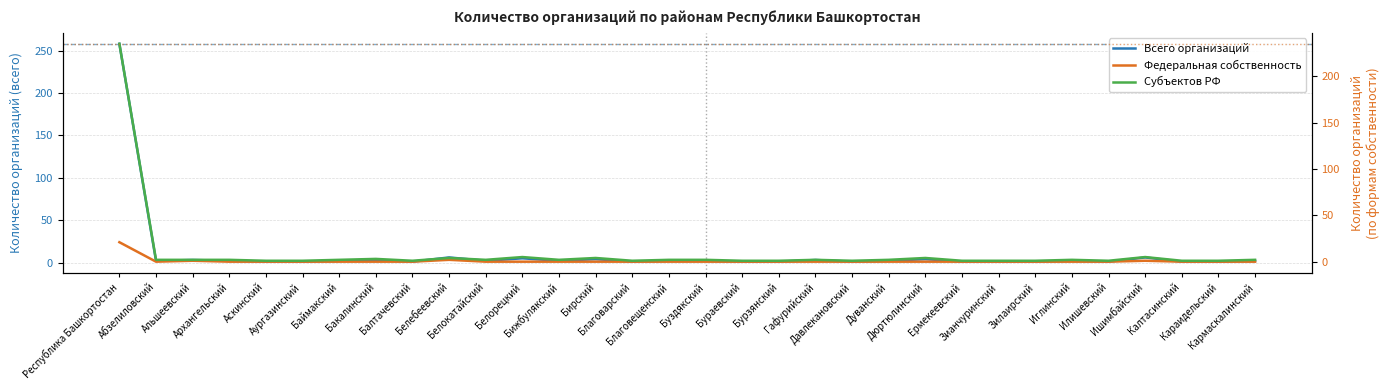

What is the spread (max minus min) of values at Буздякский?

2